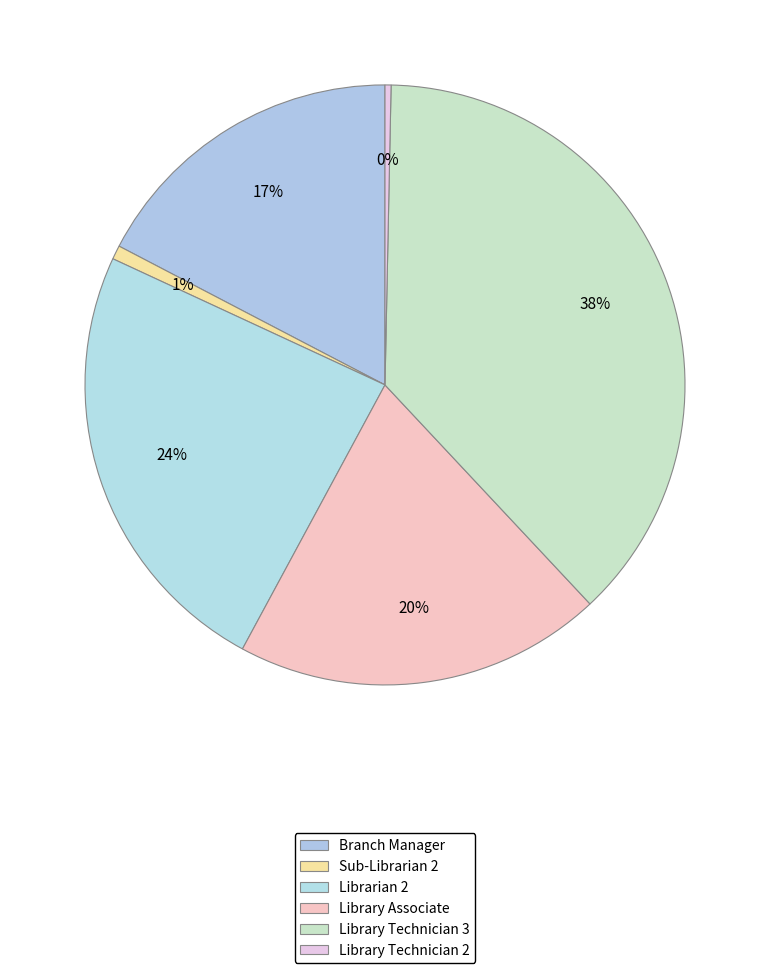

How many slices are in this pie chart?

6